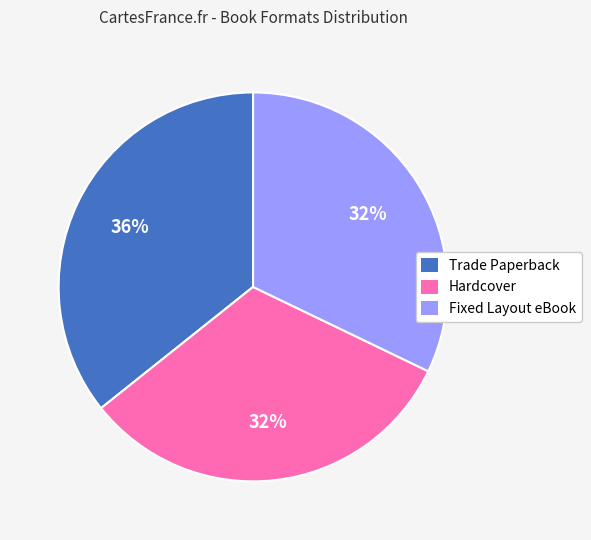

Do Fixed Layout eBook and Hardcover together represent more than half of the pie?

Yes